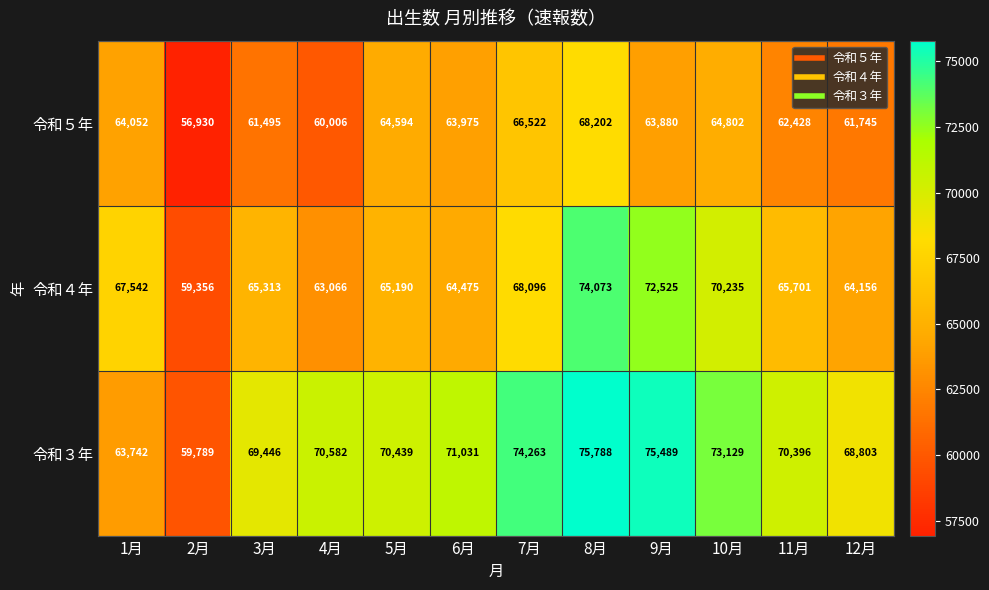

At which category is the sum across all series the highest?

8月